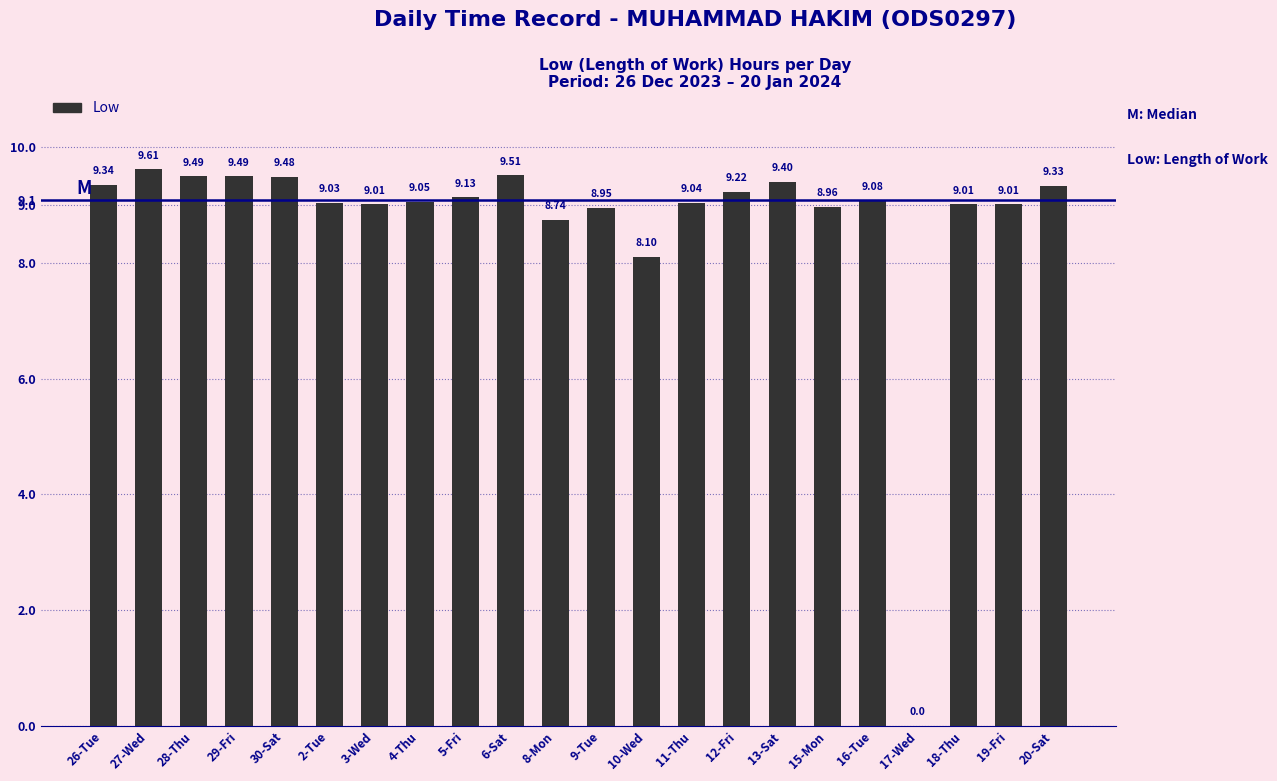

What is the sum of all values?

192.0